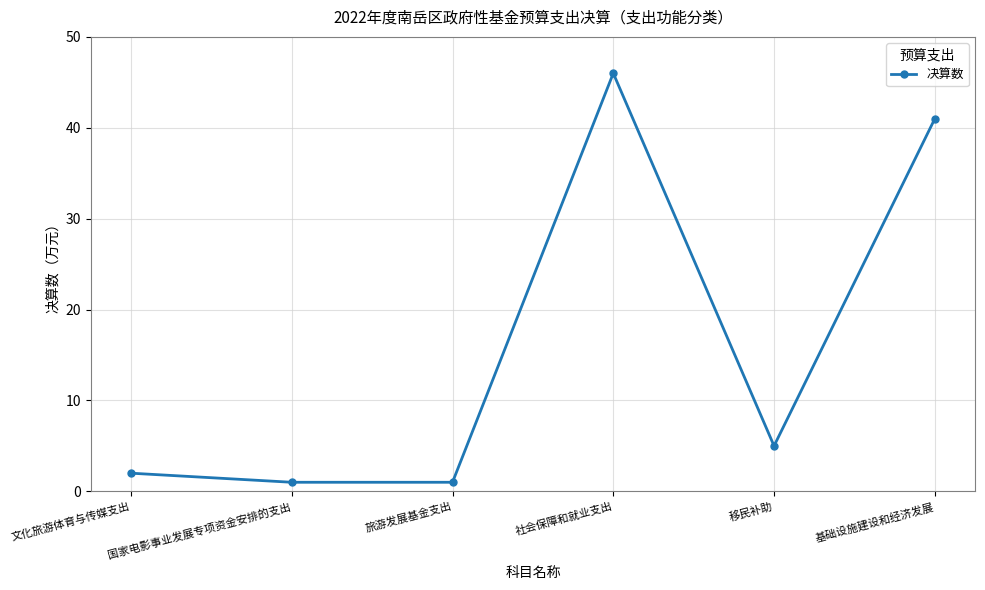

What is the difference between the maximum and minimum values?

45